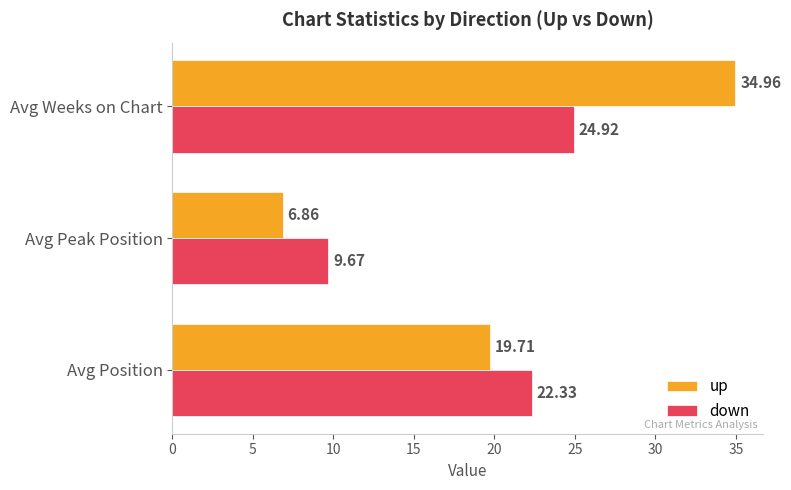

Which series has the largest range (max minus min)?

up